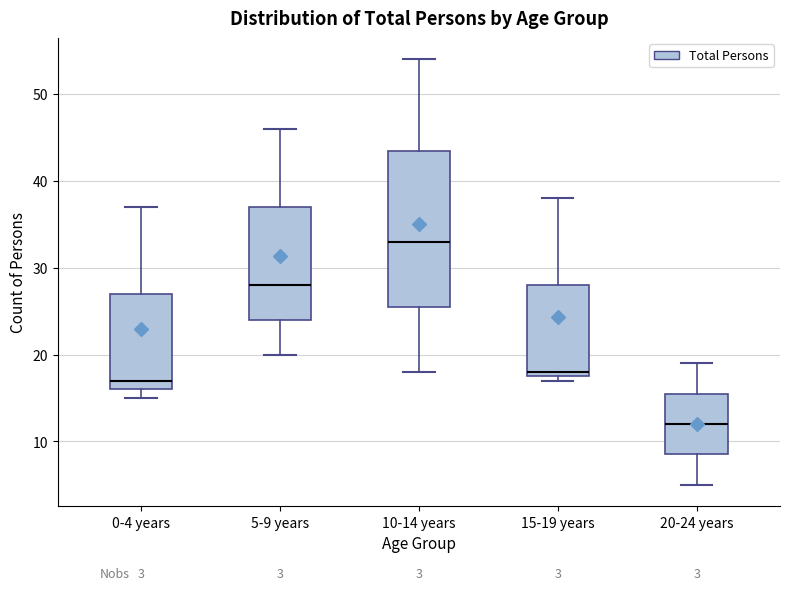

Which box is the tallest, from its lower edge to its upper edge?

10-14 years